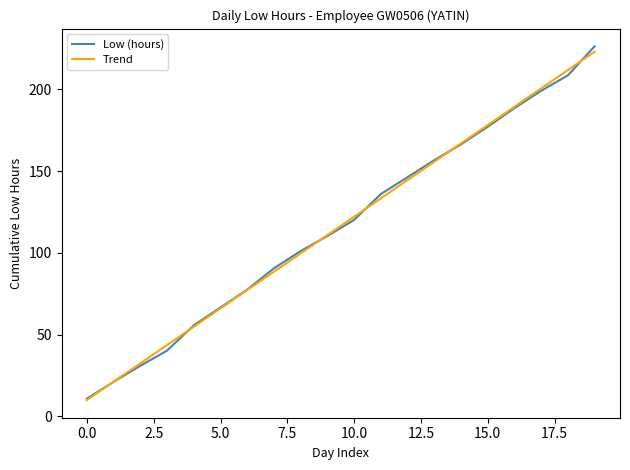

What is the highest value of the Trend series?

223.0